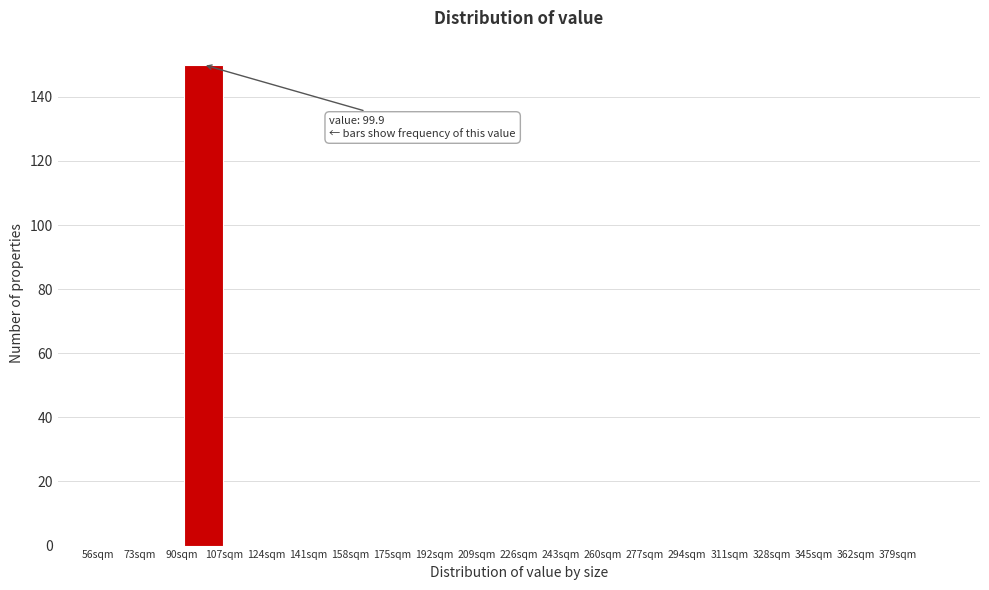

Over which range of the x-axis is the bar tallest?

90 to 107